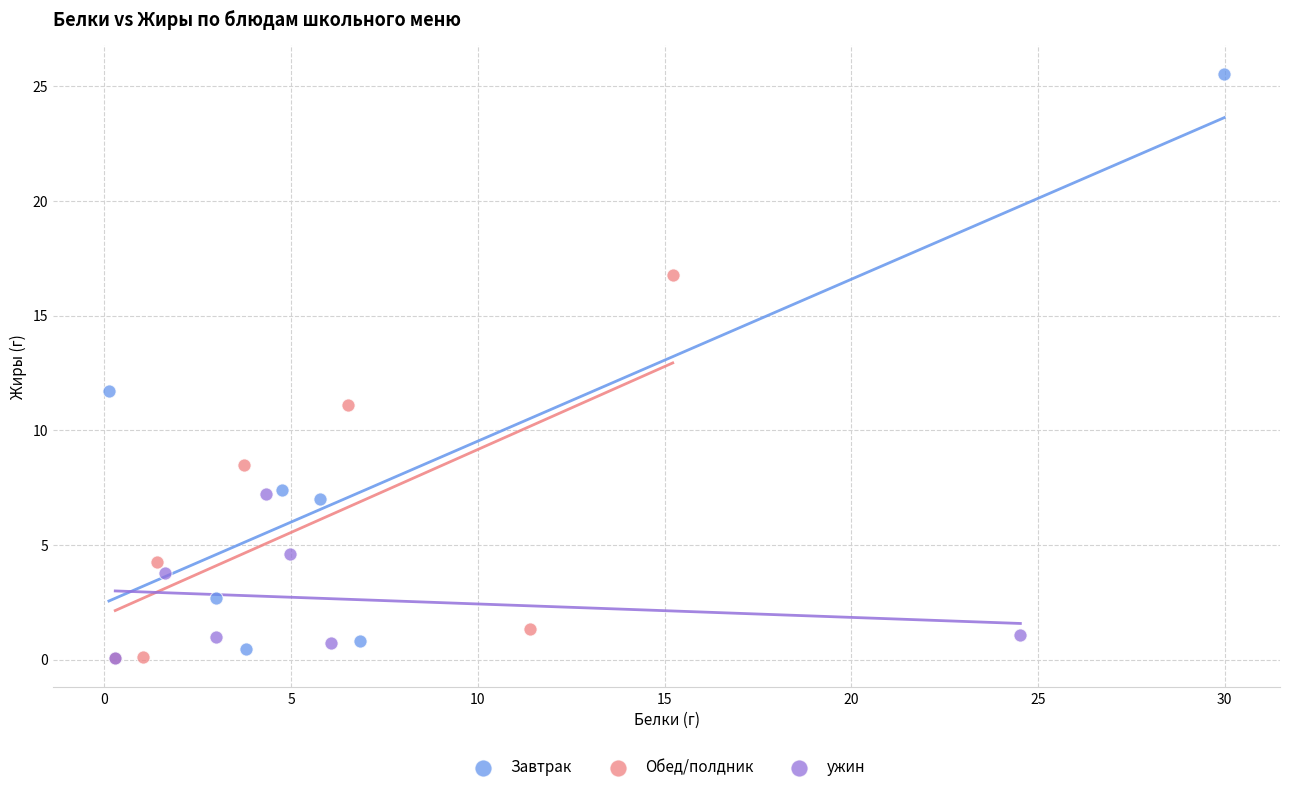

Which series reaches the maximum Y coordinate?

Завтрак